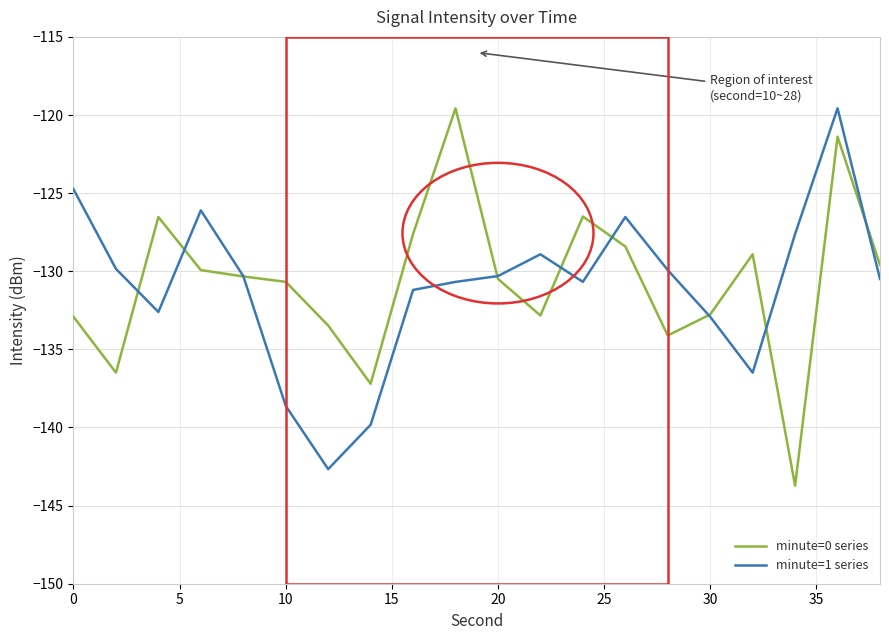

What is the maximum value for minute=1 series?

-119.6